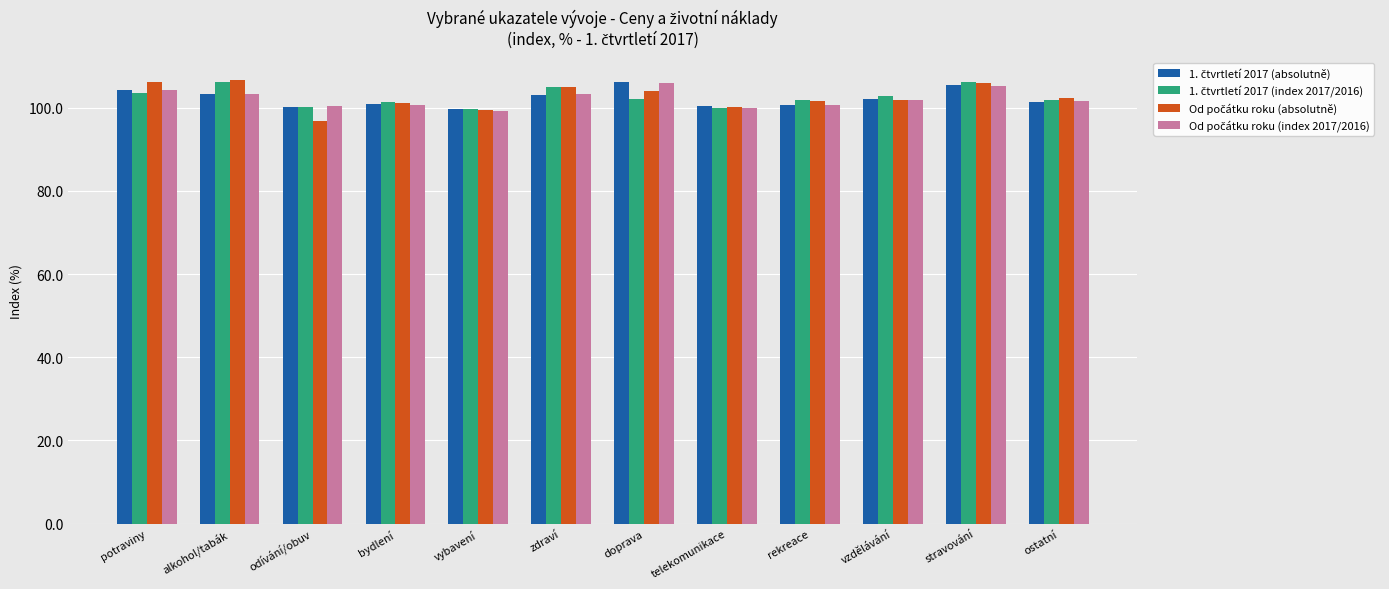

What is the maximum value shown in the chart?

106.8